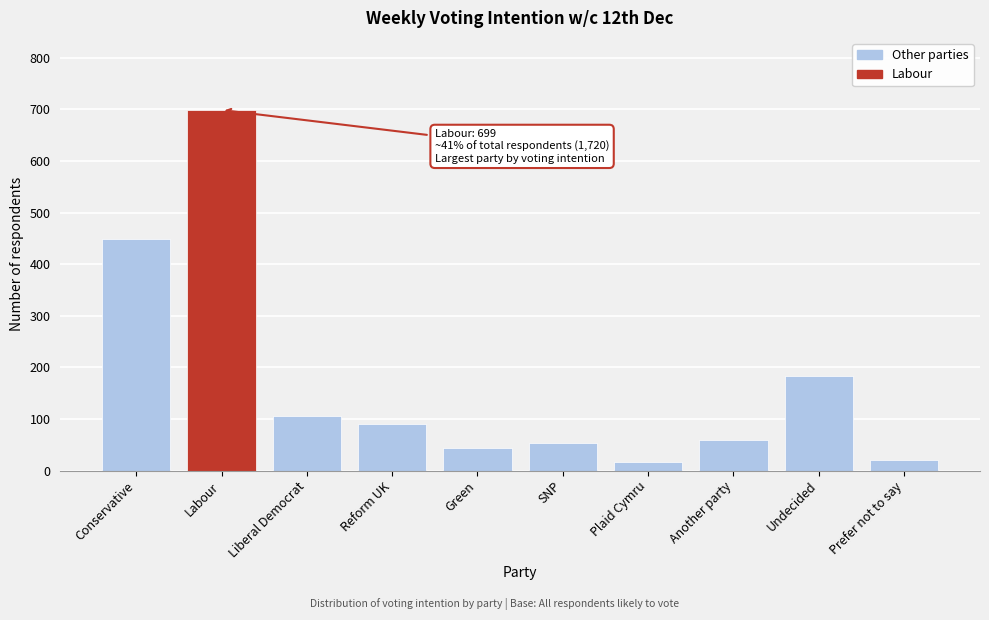

Reading left to right, extract all data points from this chart.

Conservative=449	Labour=699	Liberal Democrat=105	Reform UK=90	Green=44	SNP=53	Plaid Cymru=16	Another party=59	Undecided=184	Prefer not to say=21